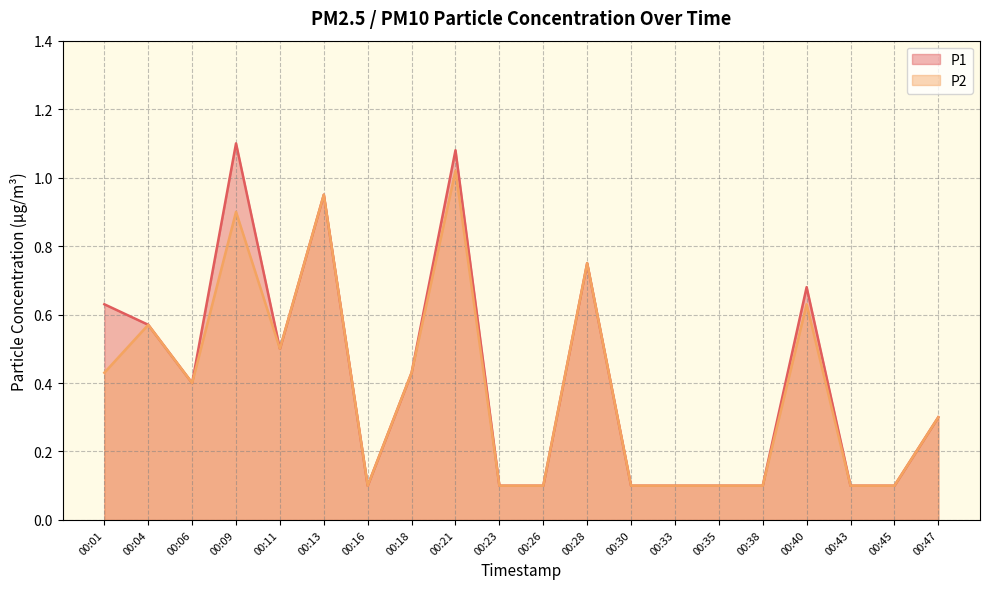

True or false: P1 and P2 cross at least once.

False